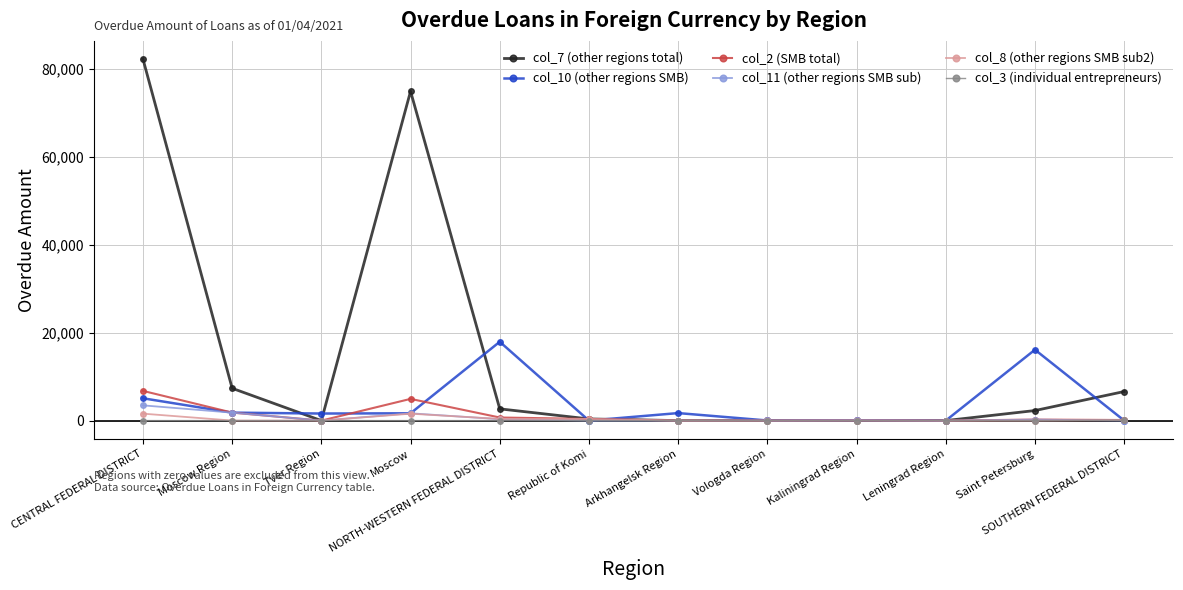

What is the label of the 4th point from the right?

Kaliningrad Region